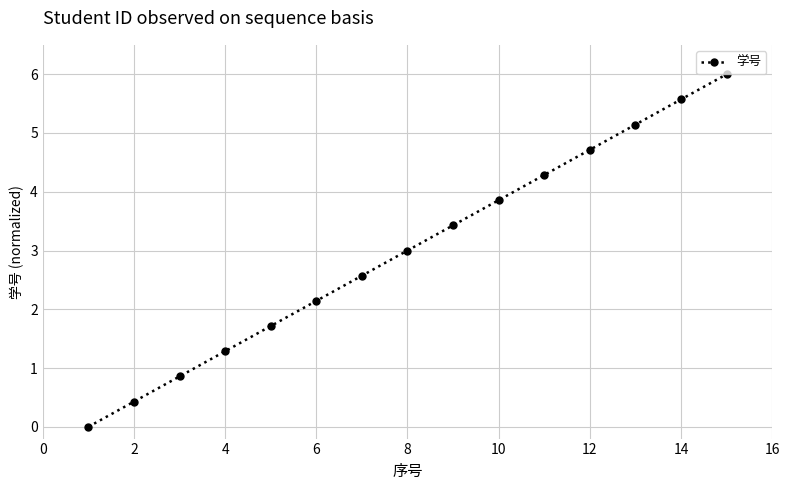

How many distinct data groups are displayed?

1